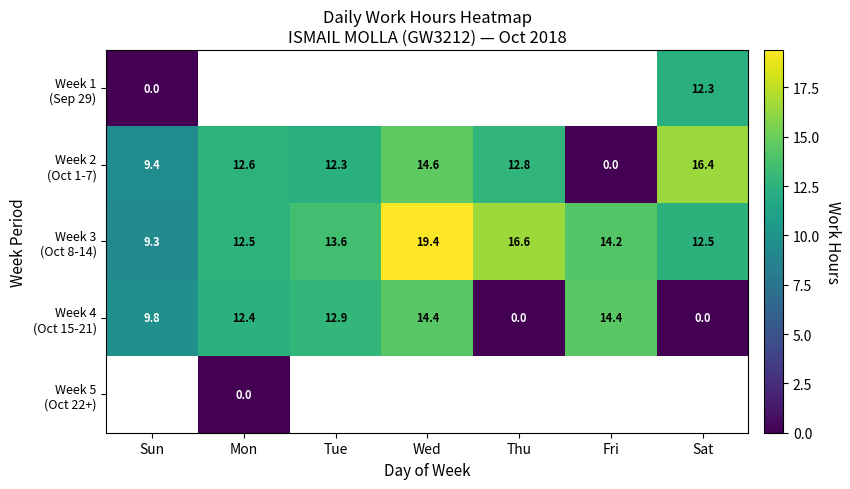

Rank the categories by Week 4 (Oct 15-21) value from highest to lowest.

Fri, Wed, Tue, Mon, Sun, Thu, Sat